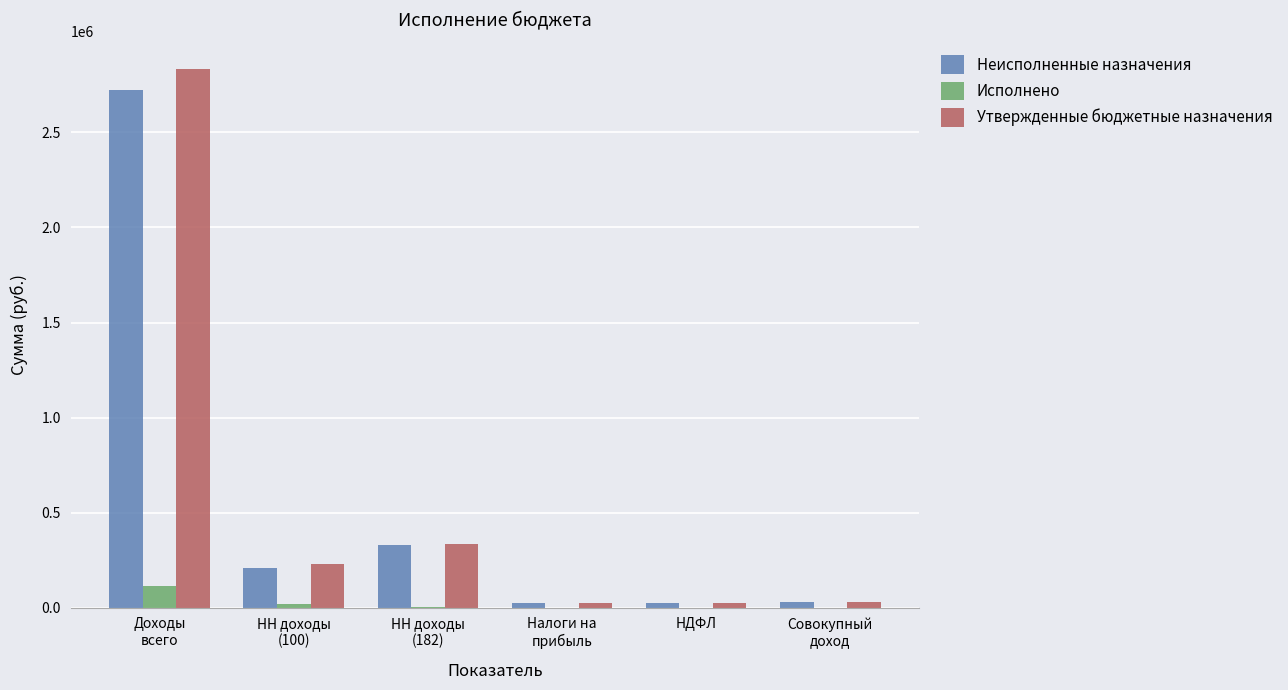

What is the maximum value for Неисполненные назначения?

2723485.6